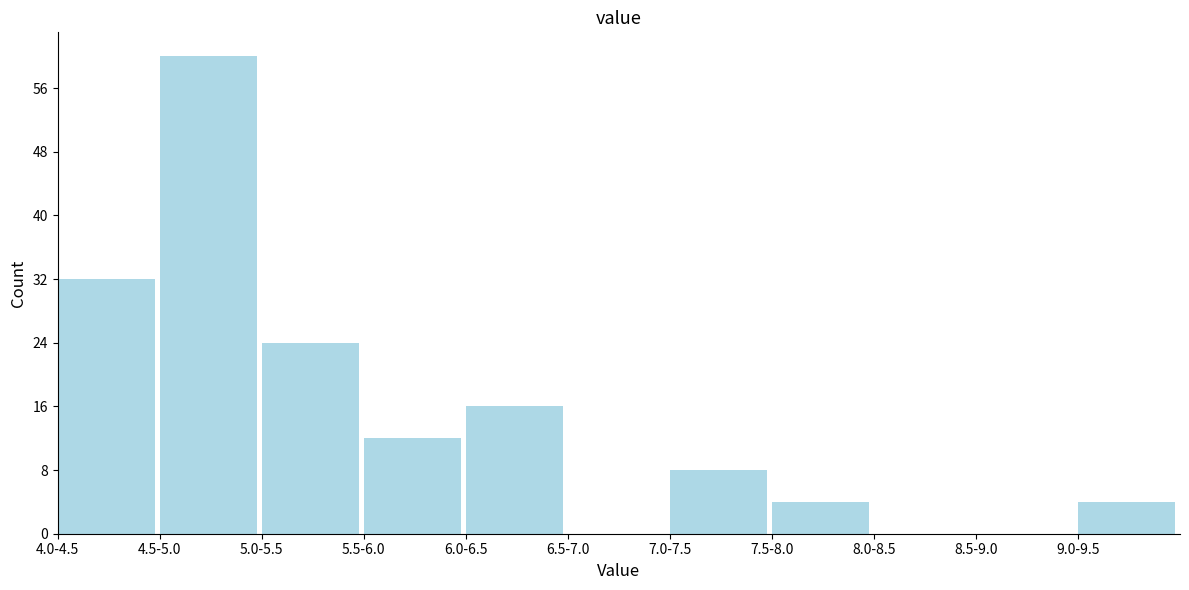

Reading left to right, extract all data points from this chart.

4.0-4.5=32	4.5-5.0=60	5.0-5.5=24	5.5-6.0=12	6.0-6.5=16	6.5-7.0=0	7.0-7.5=8	7.5-8.0=4	8.0-8.5=0	8.5-9.0=0	9.0-9.5=4